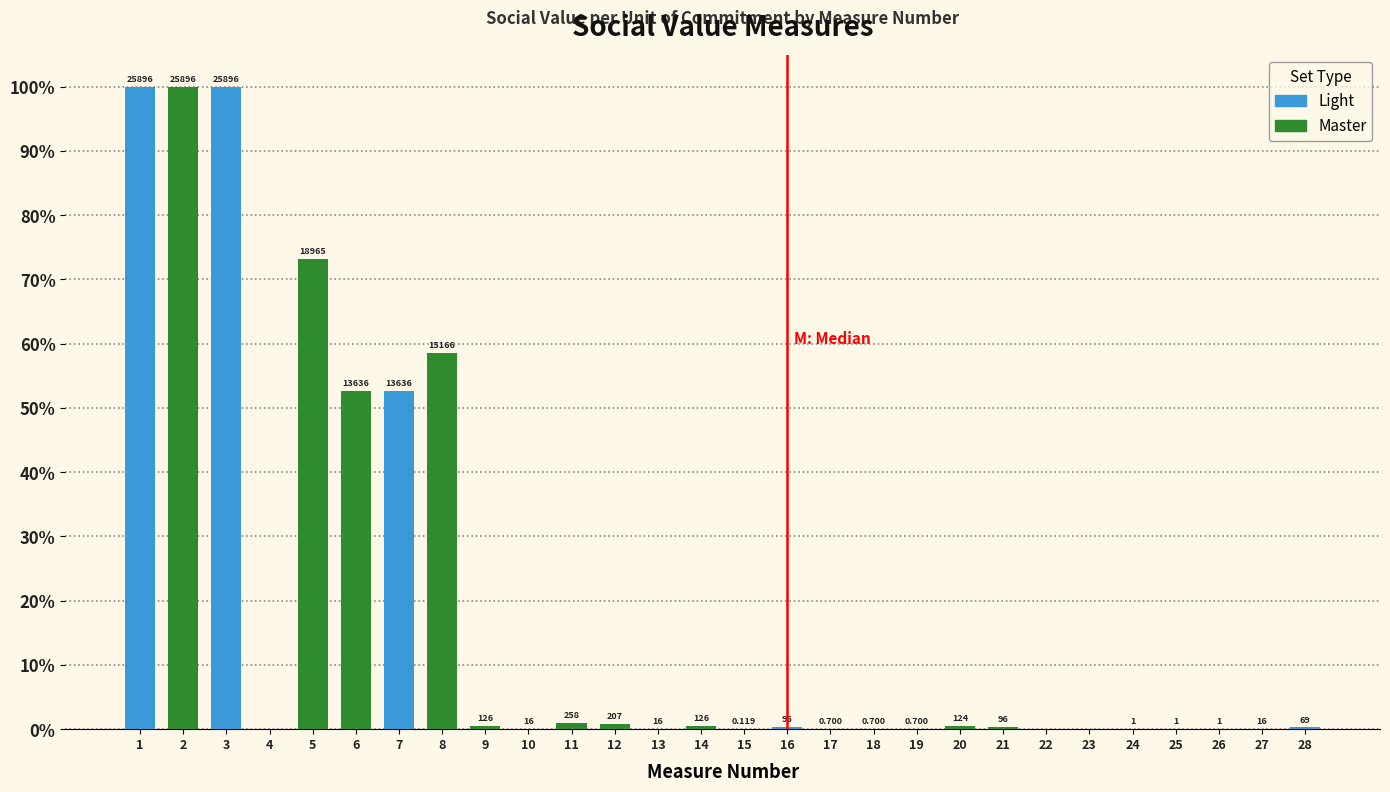

What is the value of the Light bar at the 1st from the left?

100.0